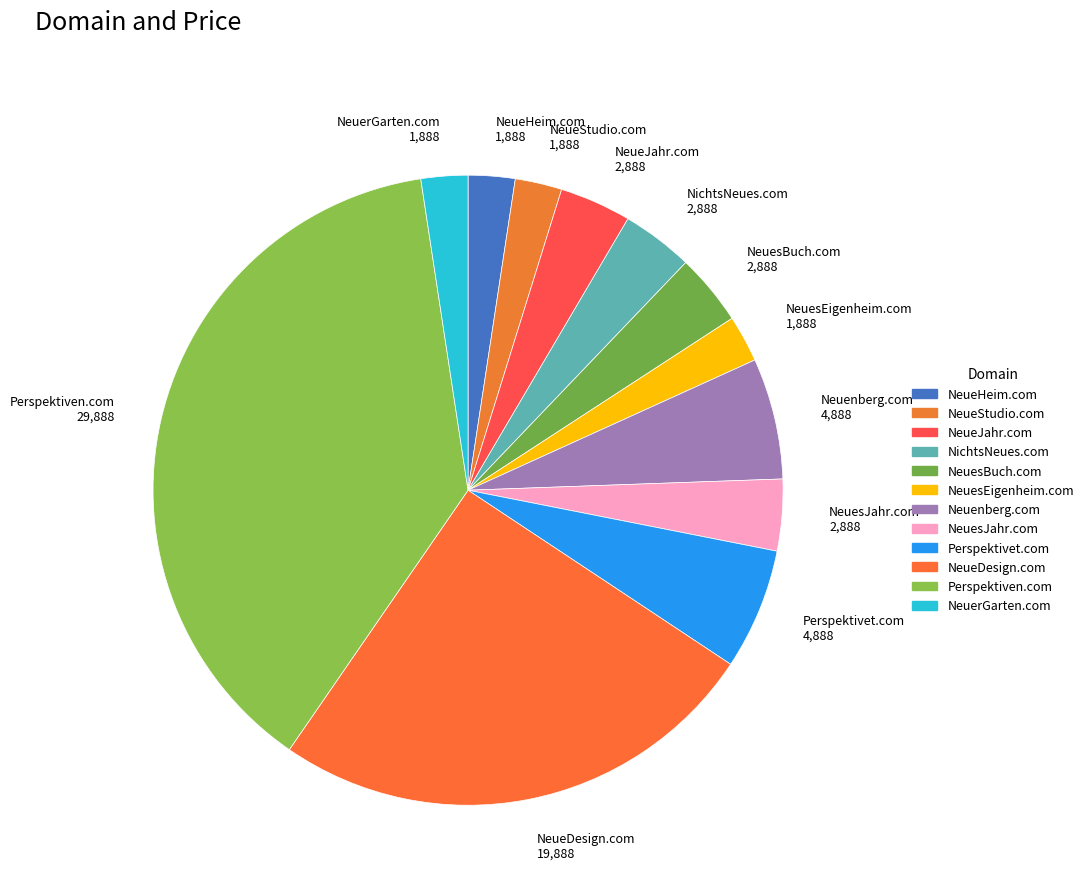

The NichtsNeues.com slice represents 16% of the pie. True or false?

False